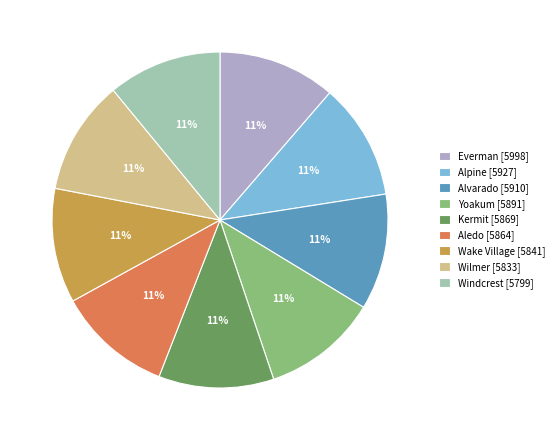

Does any single category account for the majority?

No